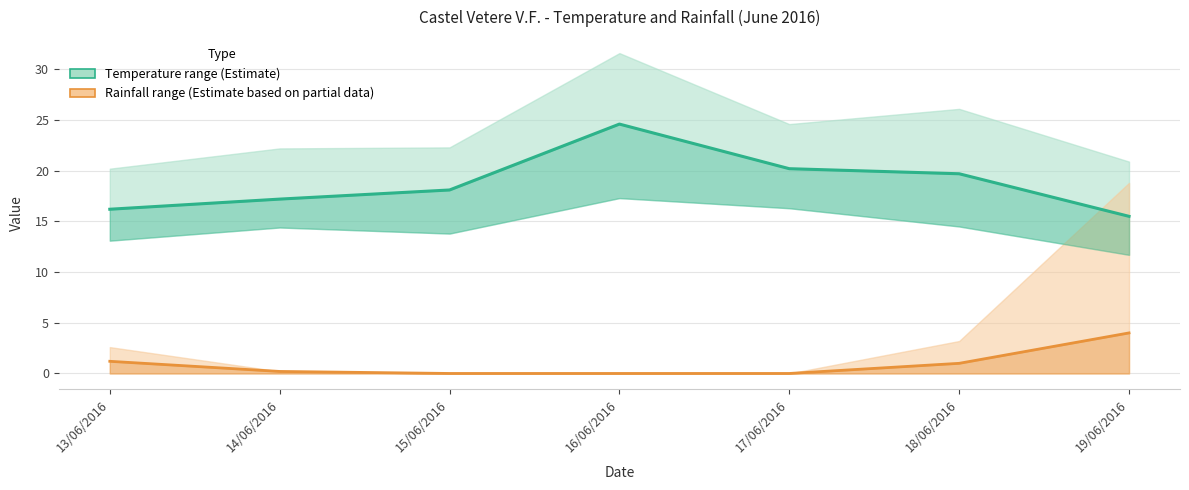

True or false: Temp MIN has more than 2 interior local peaks.

False